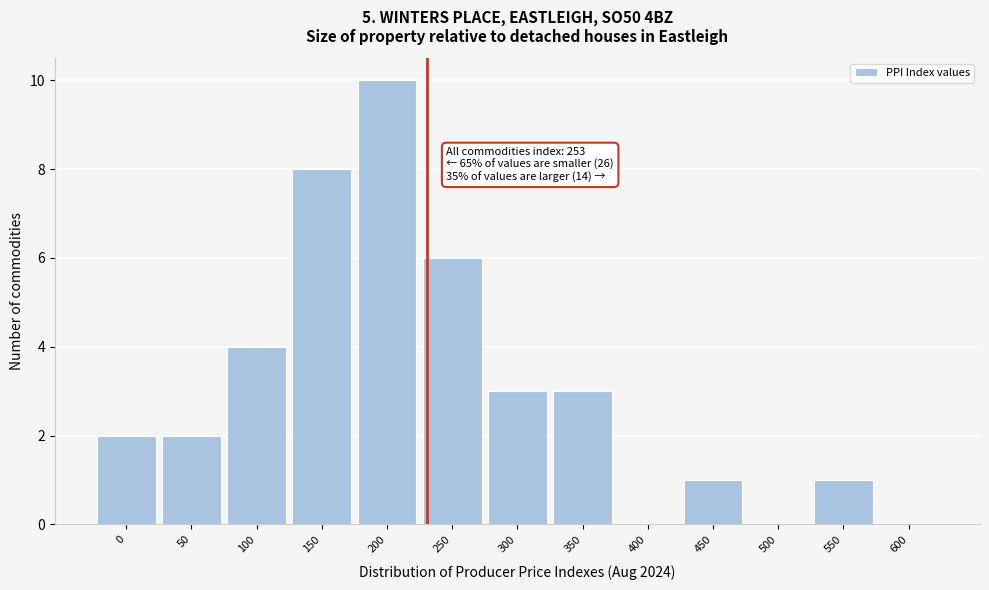

Reading left to right, extract all data points from this chart.

0=2	50=2	100=4	150=8	200=10	250=6	300=3	350=3	400=0	450=1	500=0	550=1	600=0